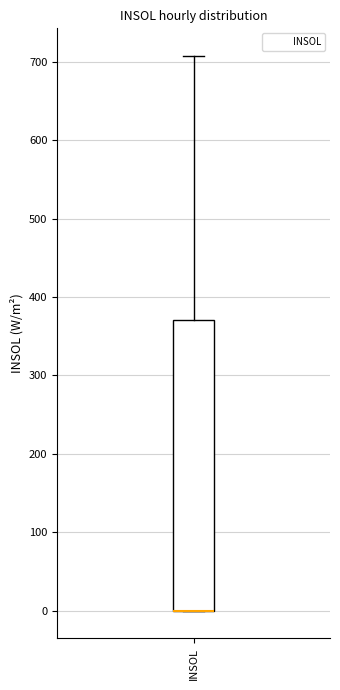

Read this box plot against the y-axis: the position of the median line, the range covered by the box, and the ends of both whiskers. The values are not printed on the chart, so give them approximately, as read against the axis.

median 0 (drawn on the box's lower edge), box 0 to 370, whiskers 0 to 710